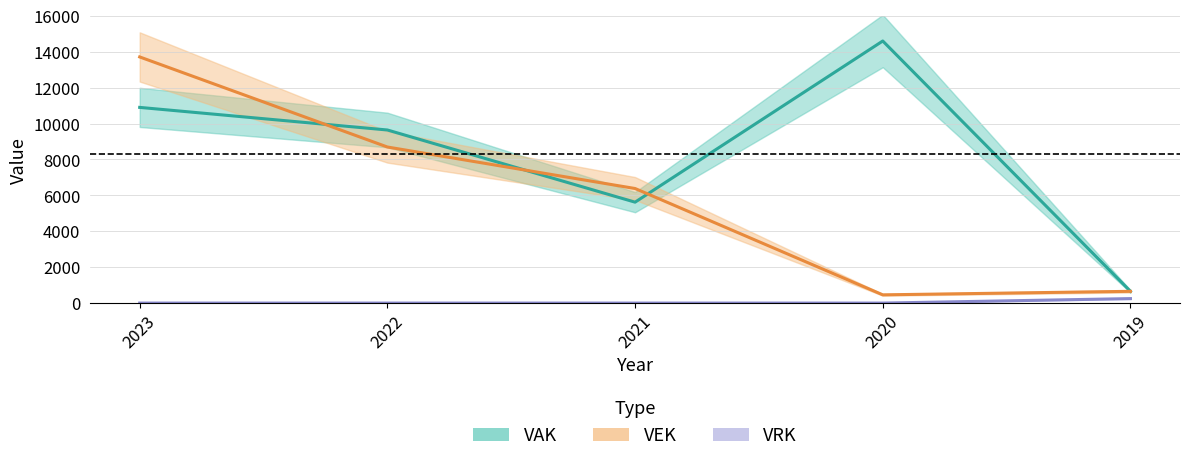

Which series has the largest total across all categories?

VAK